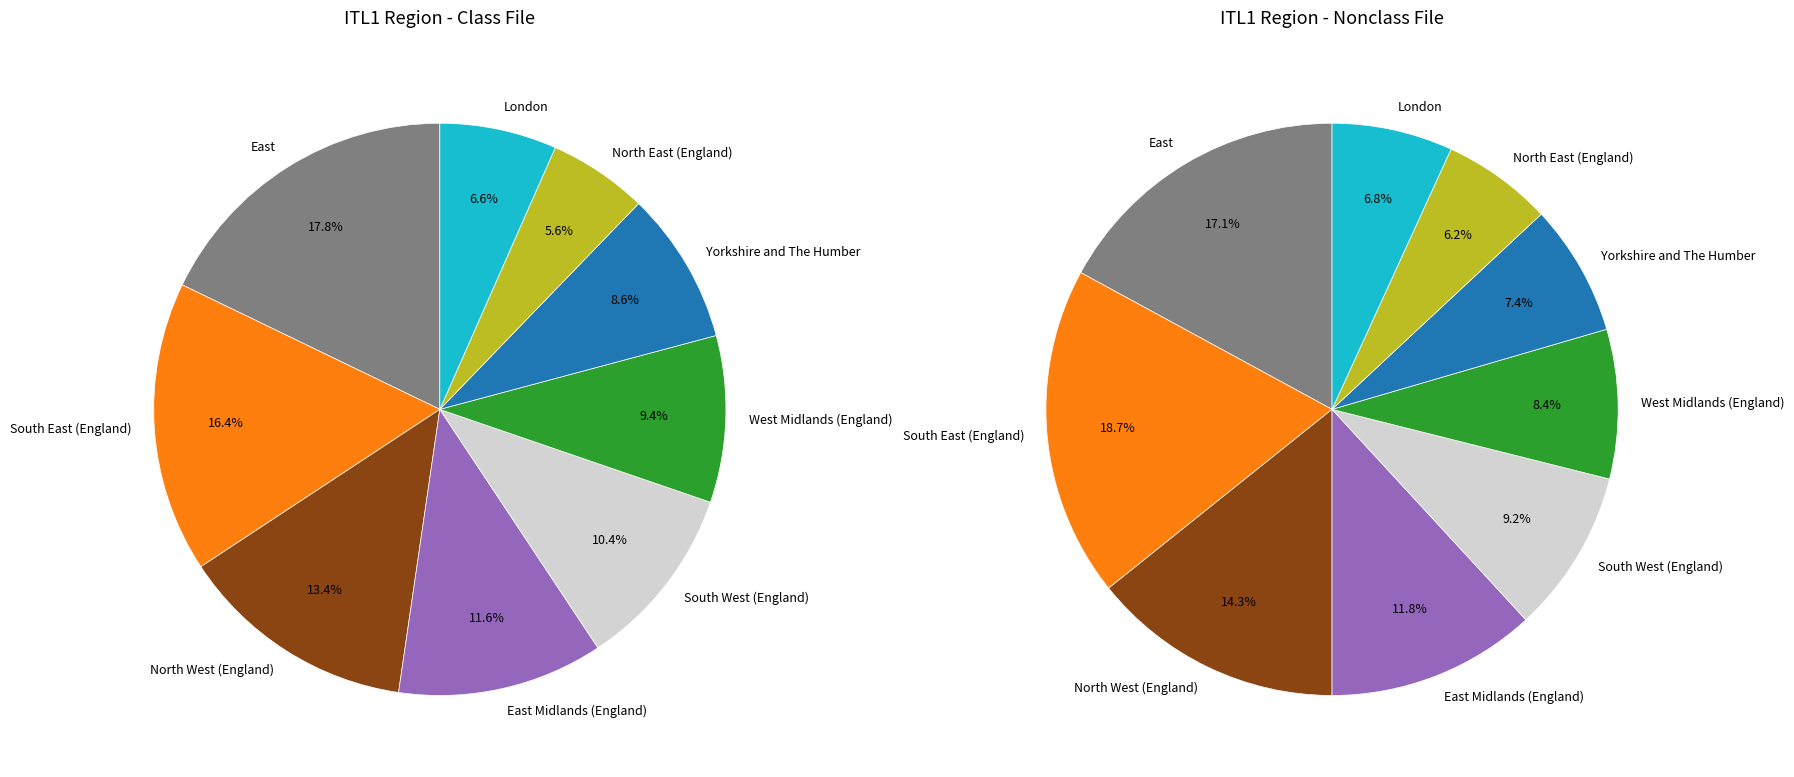

Is it true that North East (England) is 1% of the pie?

False